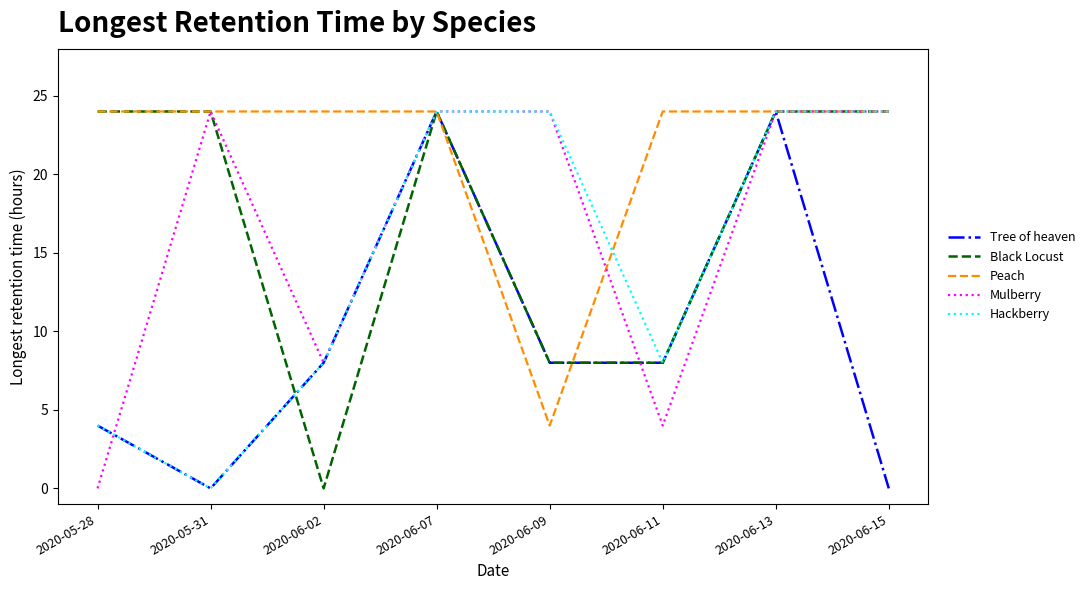

The value of Peach at 2020-05-28 is 10. True or false?

False